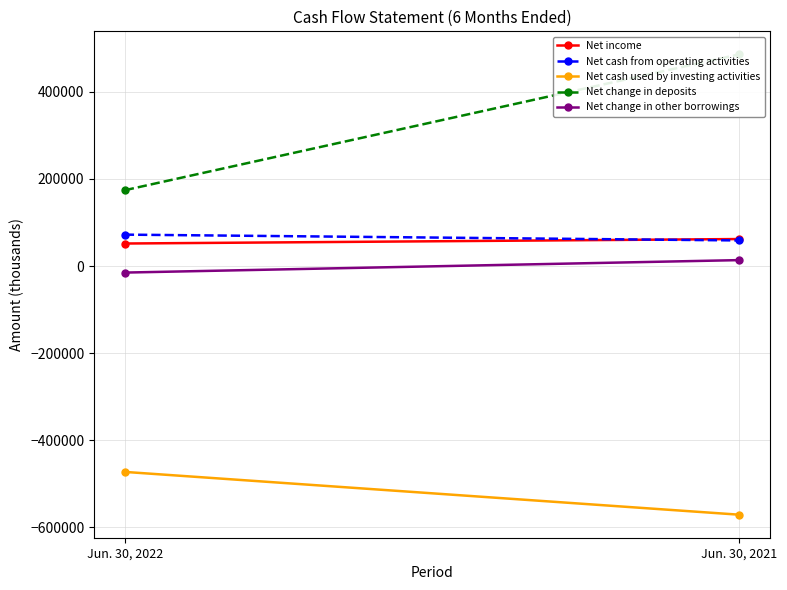

The value of Net income at Jun. 30, 2021 is 62011. True or false?

True